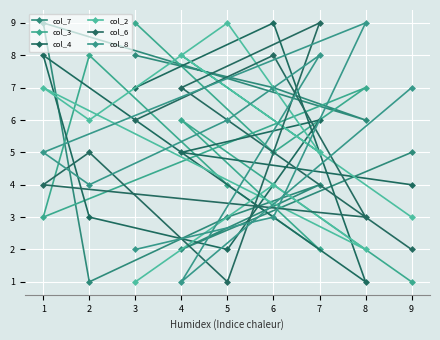

At which category does col_7 reach its first local peak?

1